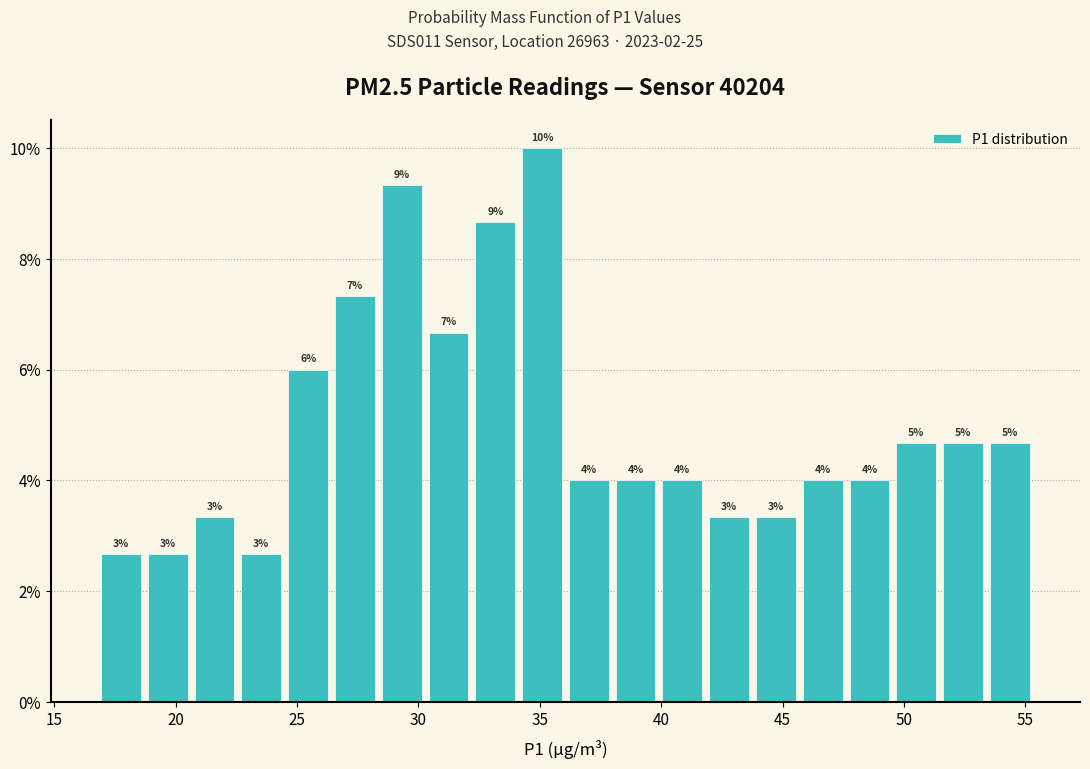

Around what value on the x-axis is the tallest bar? Give the approximate position of its centre, as read against the axis.

35.0